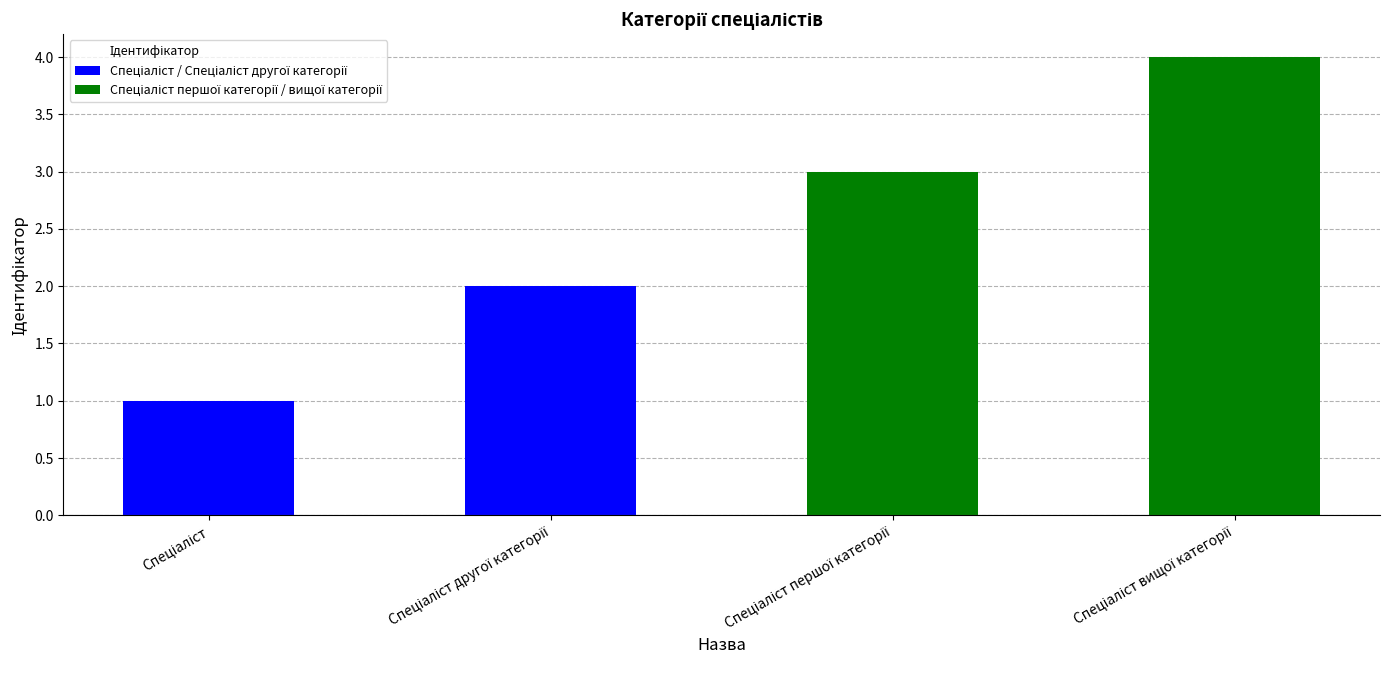

Does the chart contain stacked bars?

No